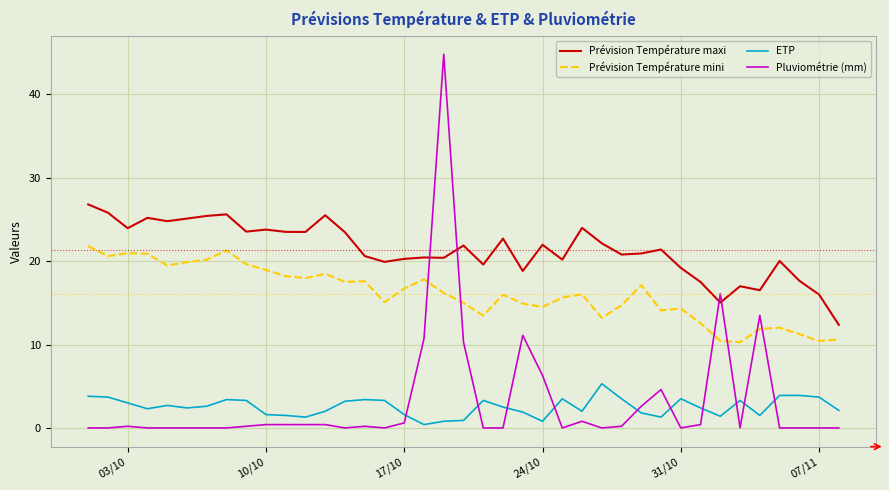

What is the difference between the maximum and minimum values in the ETP series?

4.9